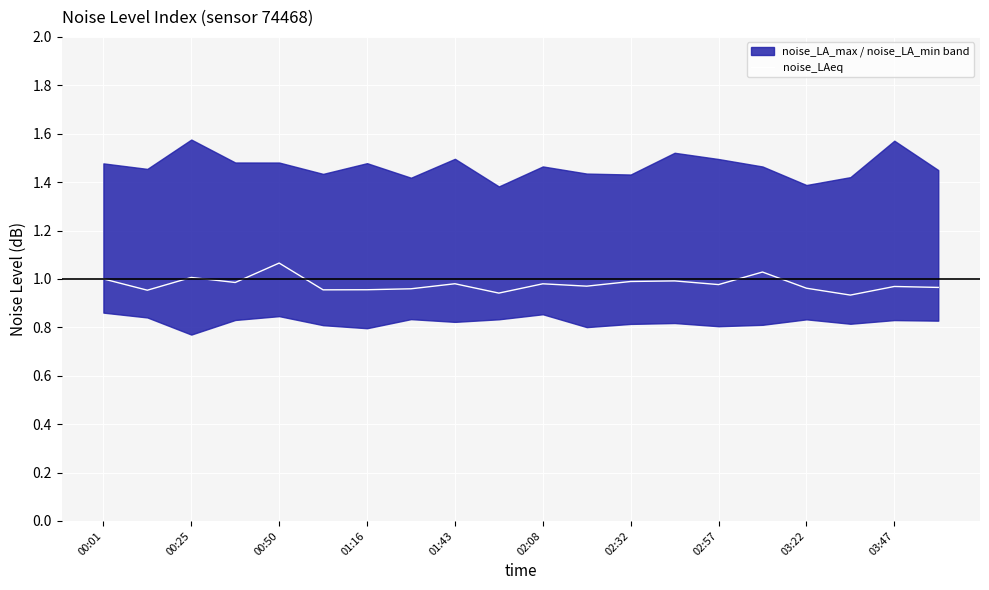

Is it true that noise_LAeq equals 1.8 at 00:50?

False